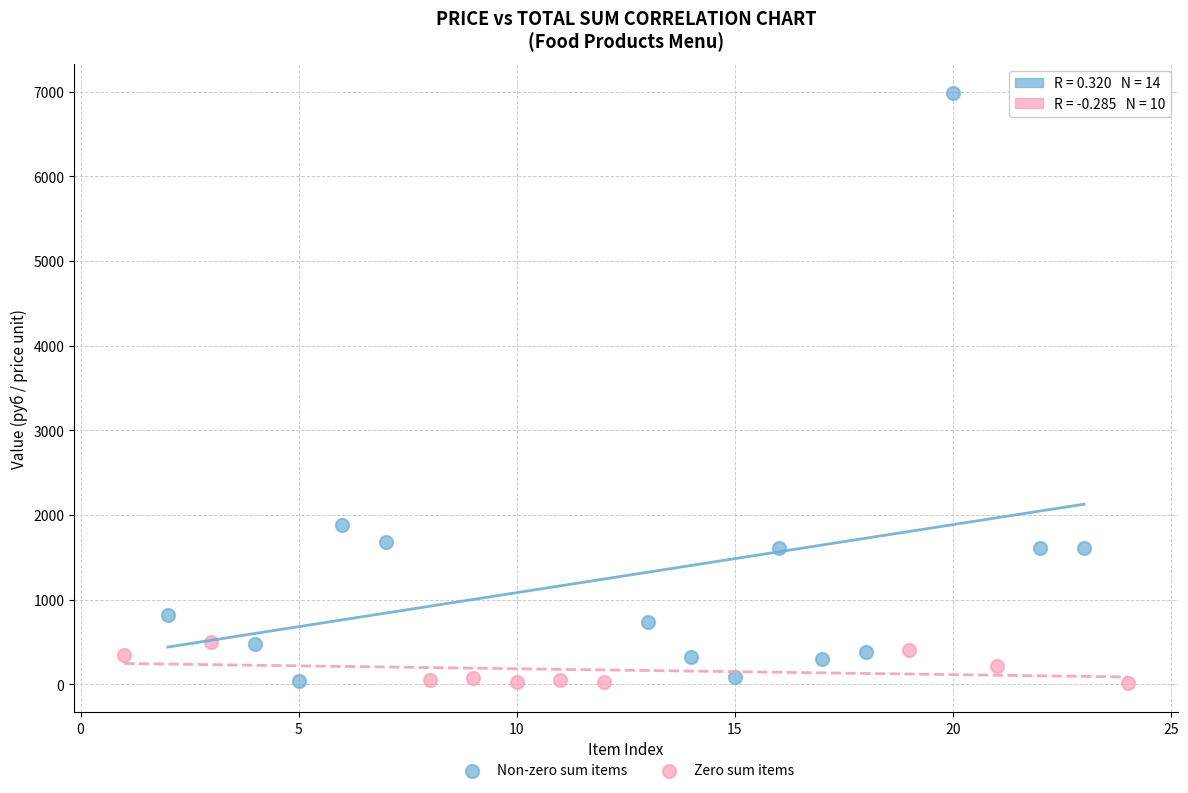

Which series reaches the maximum Y coordinate?

Non-zero sum items